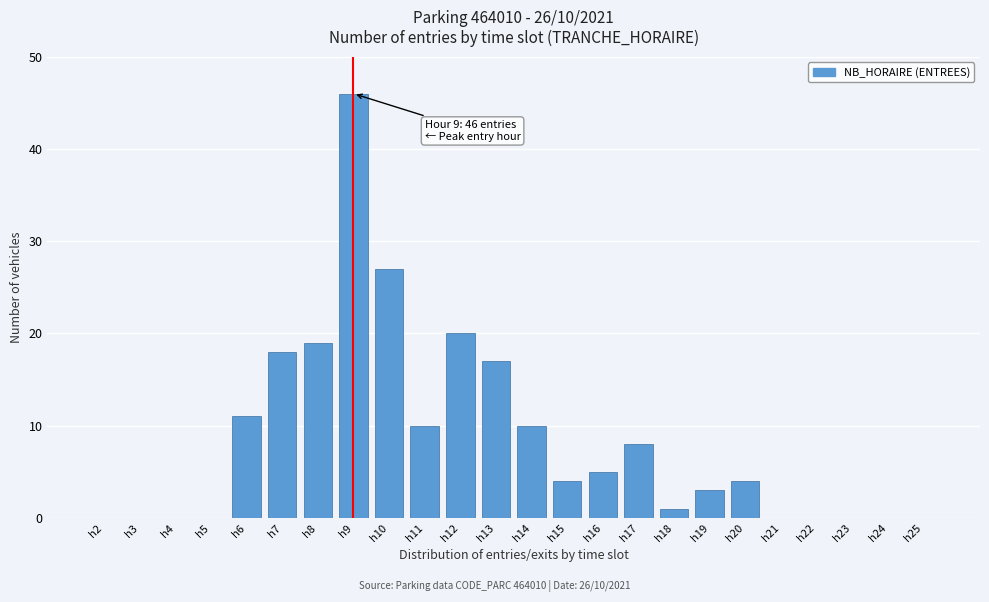

Reading left to right, transcribe all the data shown in this chart.

h2=0	h3=0	h4=0	h5=0	h6=11	h7=18	h8=19	h9=46	h10=27	h11=10	h12=20	h13=17	h14=10	h15=4	h16=5	h17=8	h18=1	h19=3	h20=4	h21=0	h22=0	h23=0	h24=0	h25=0